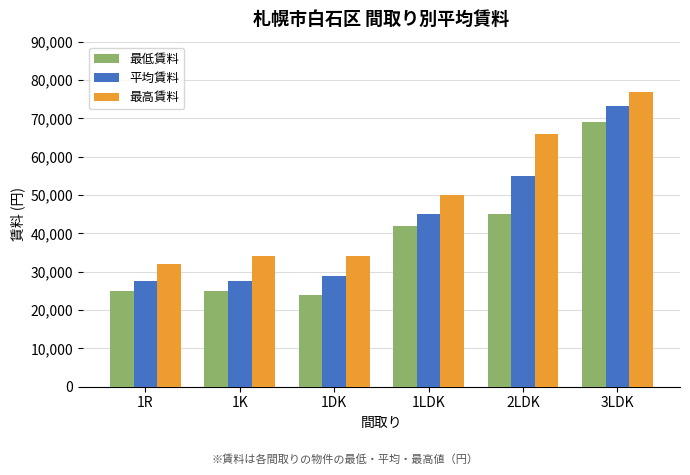

The 最高賃料 series shows 32000 at 1R. True or false?

True